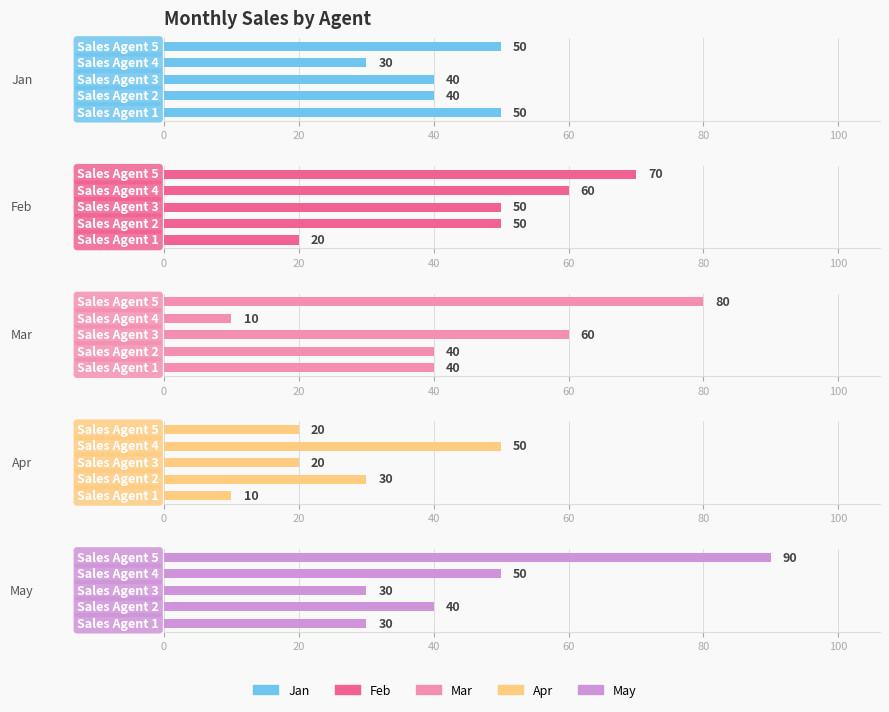

Which series changed the most between Sales Agent 1 and Sales Agent 2?

Feb